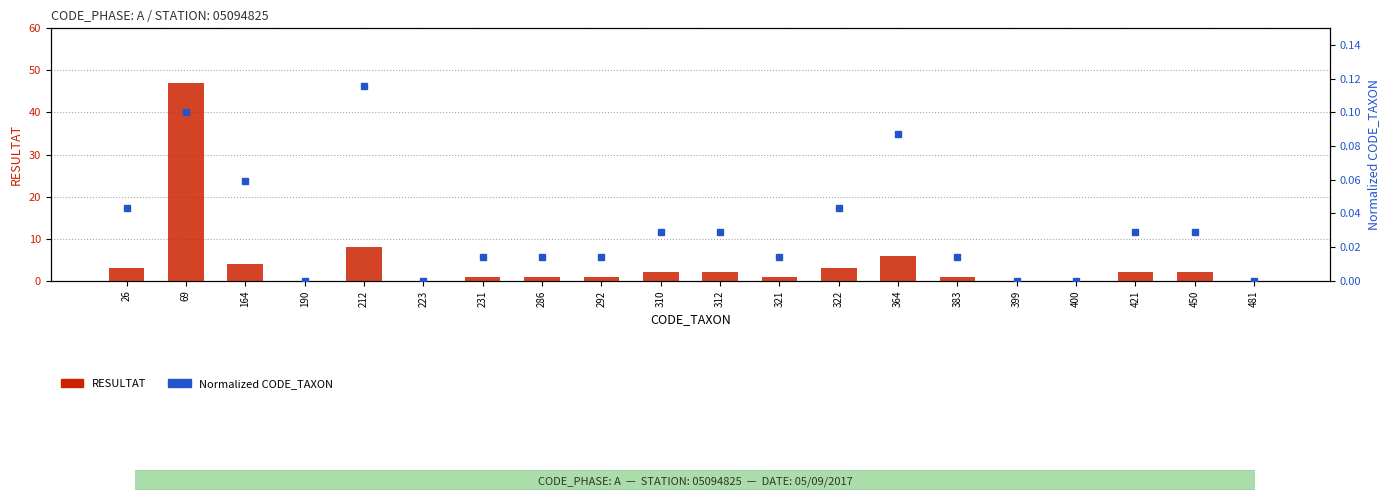

True or false: Normalized CODE_TAXON has a value of 0.0 at 383.

False